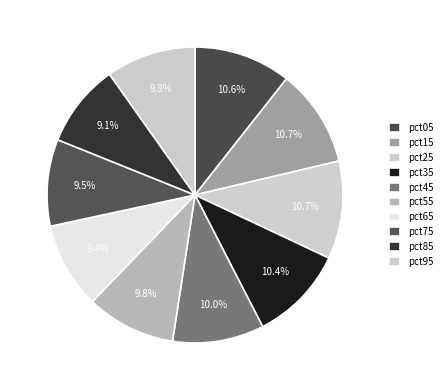

Count the number of slices in the pie.

10